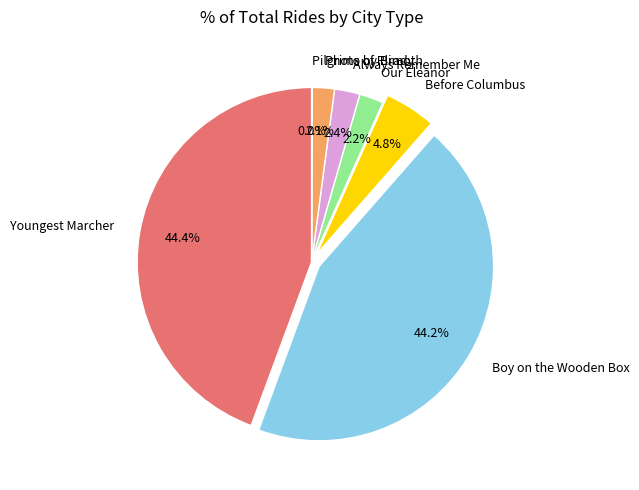

Which has a higher value, Always Remember Me or Youngest Marcher?

Youngest Marcher